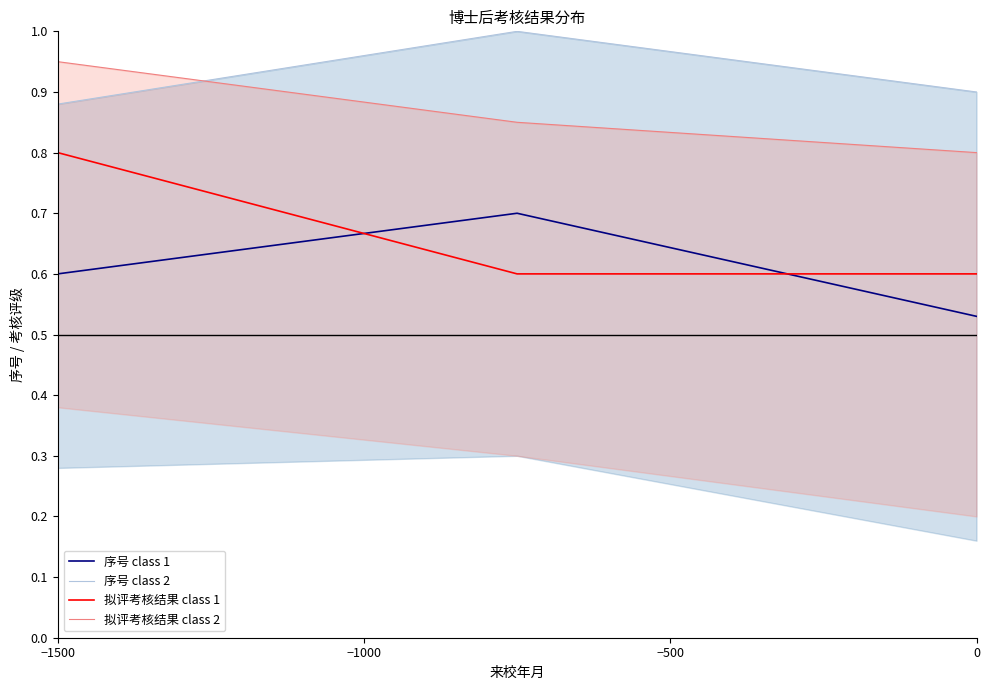

What is the sum of all 拟评考核结果 class 2 values?

2.6